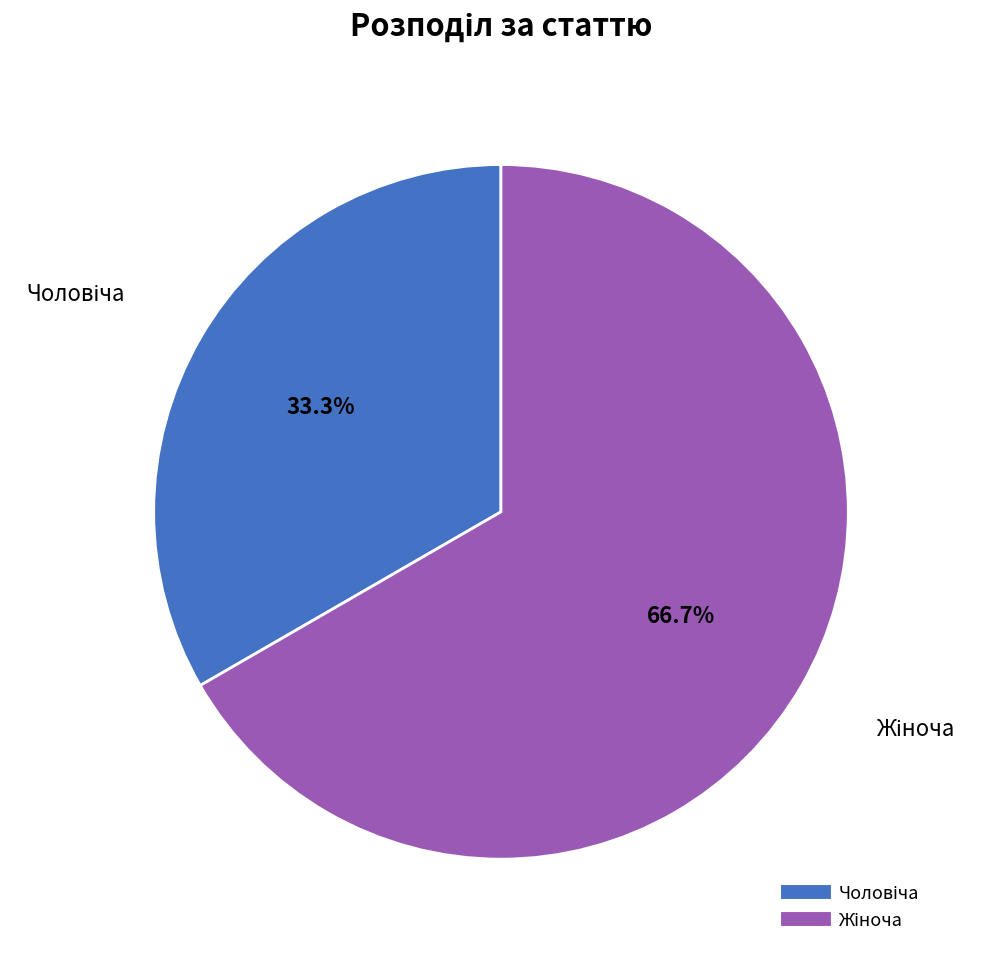

Is there a majority slice in this chart?

Yes